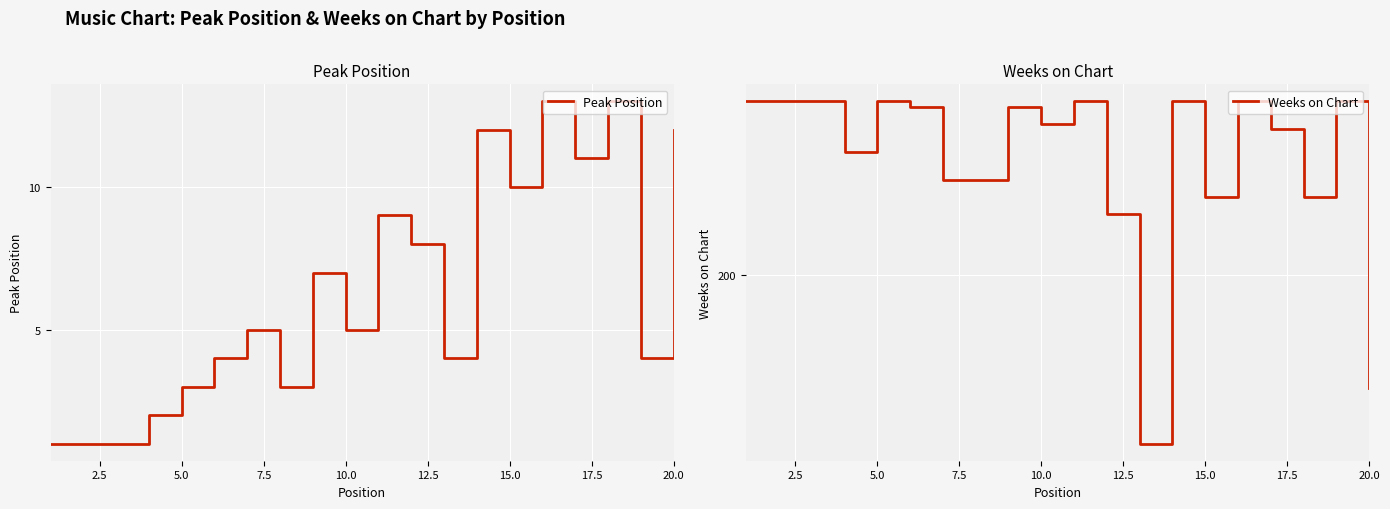

The Peak Position series shows 8 at 10.0. True or false?

False